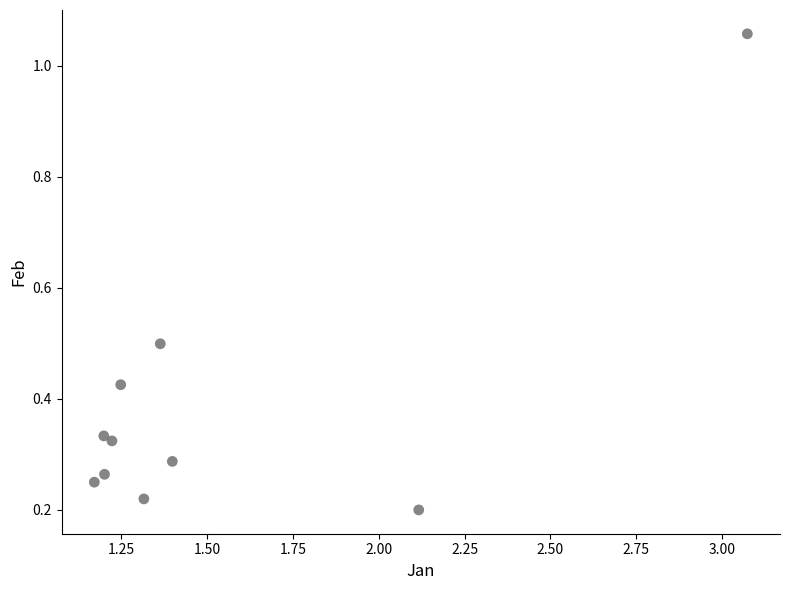

What is the range of Y values (max minus min)?

0.9